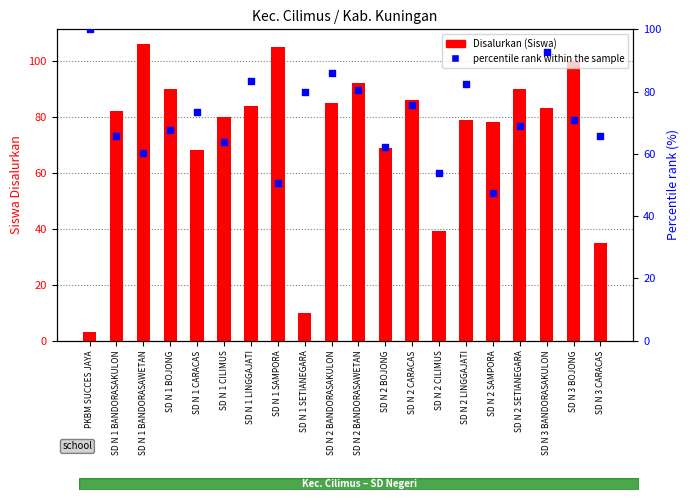

At which category is the sum across all series the highest?

SD N 3 BANDORASAKULON